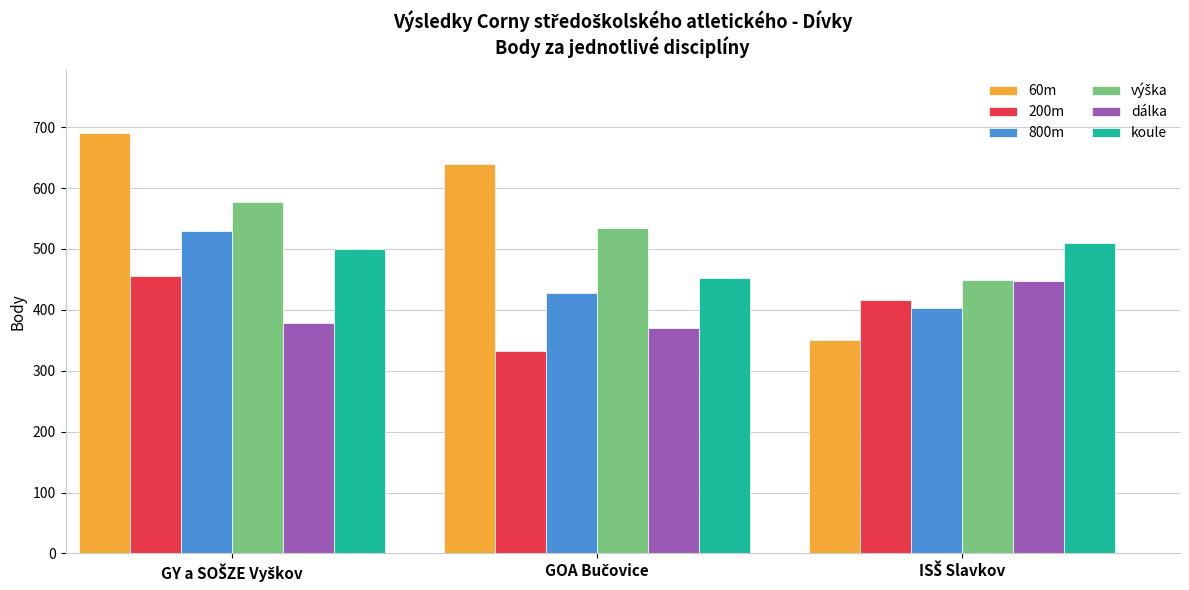

How many categories are shown in the chart?

3